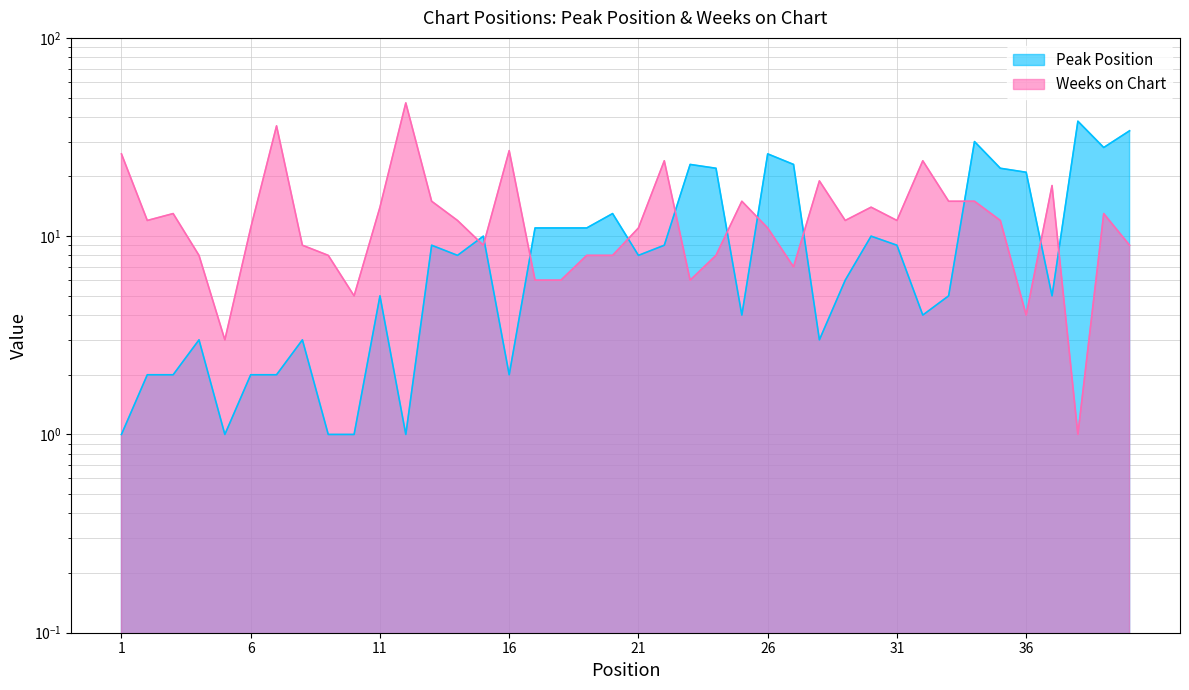

What is the lowest value of the Peak Position series?

1